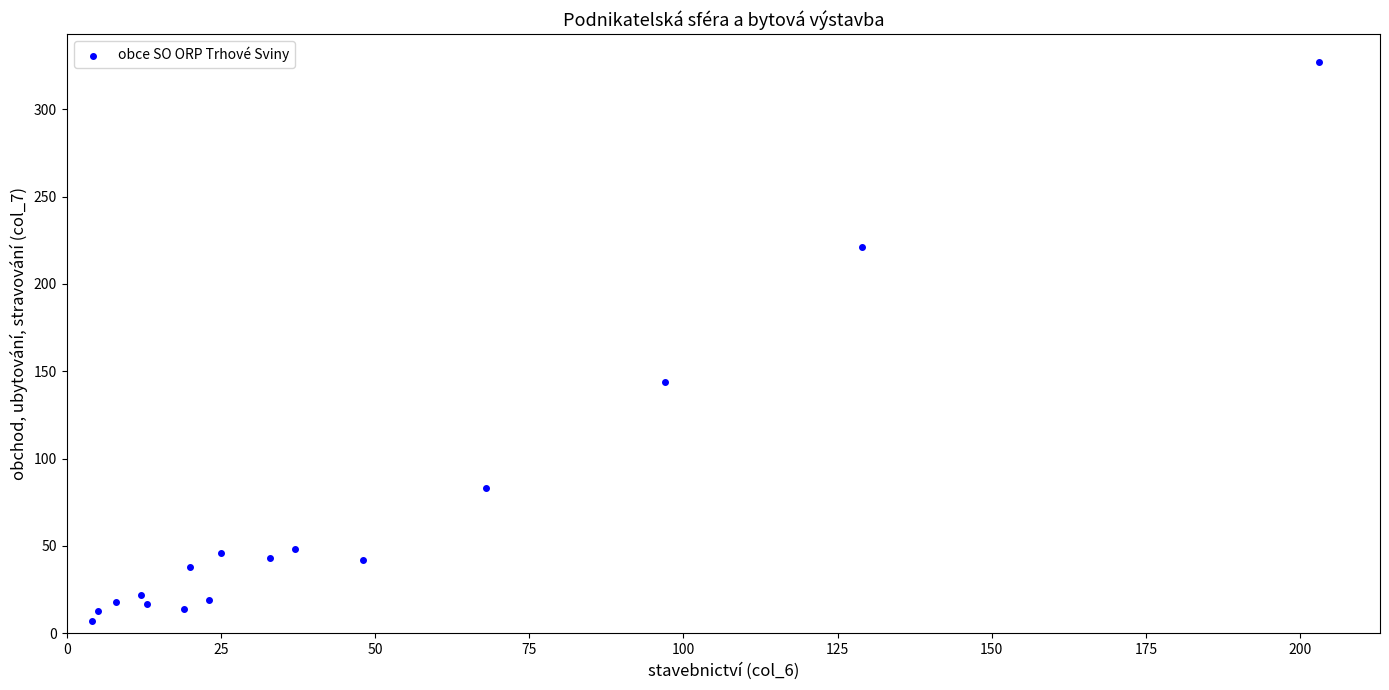

What Y value in the scatter plot is closest to 167?

144